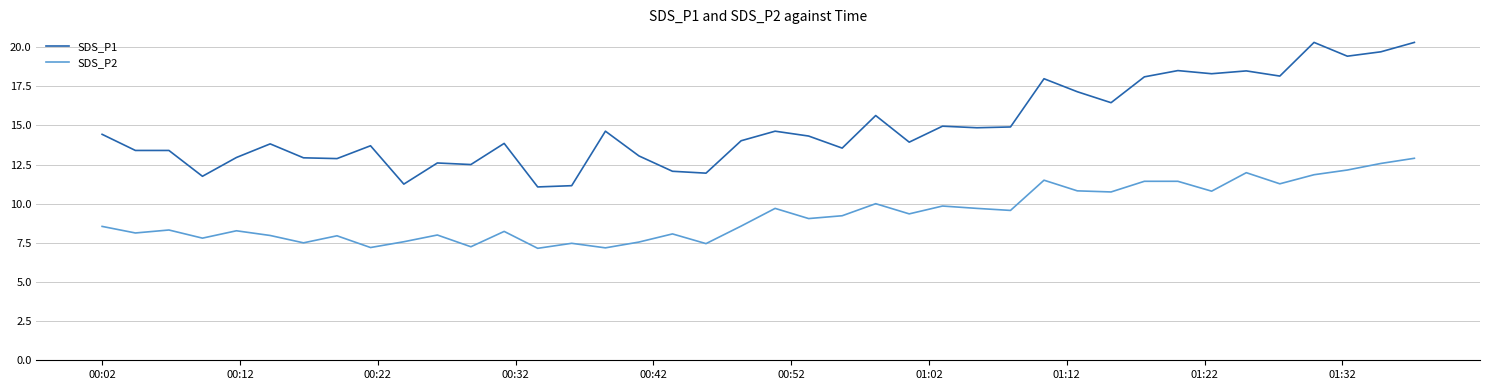

What is the difference between the maximum and minimum values in the SDS_P1 series?

9.2